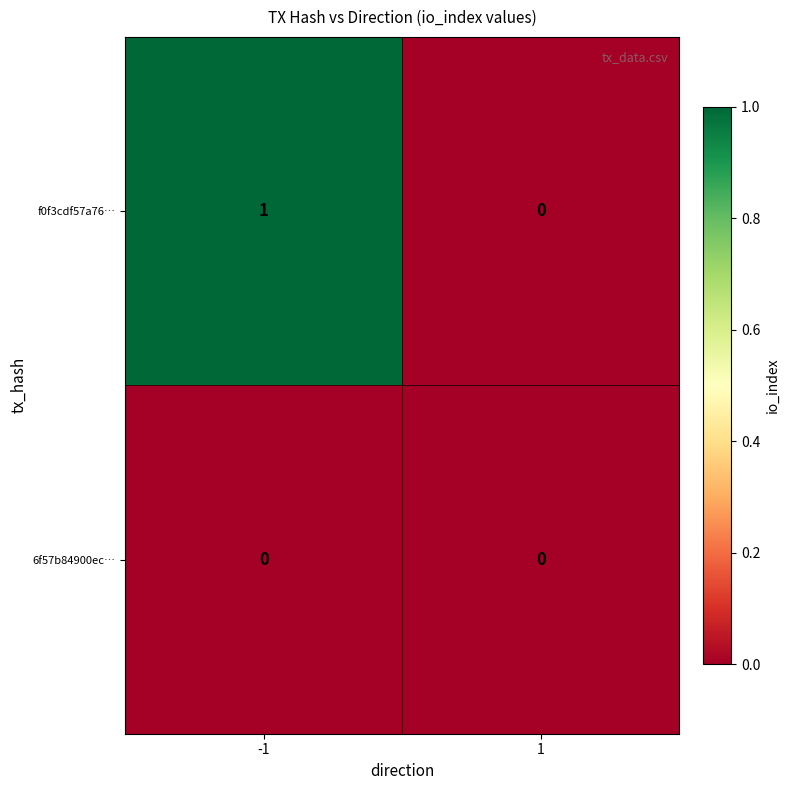

Which series has the largest total across all categories?

f0f3cdf57a76…